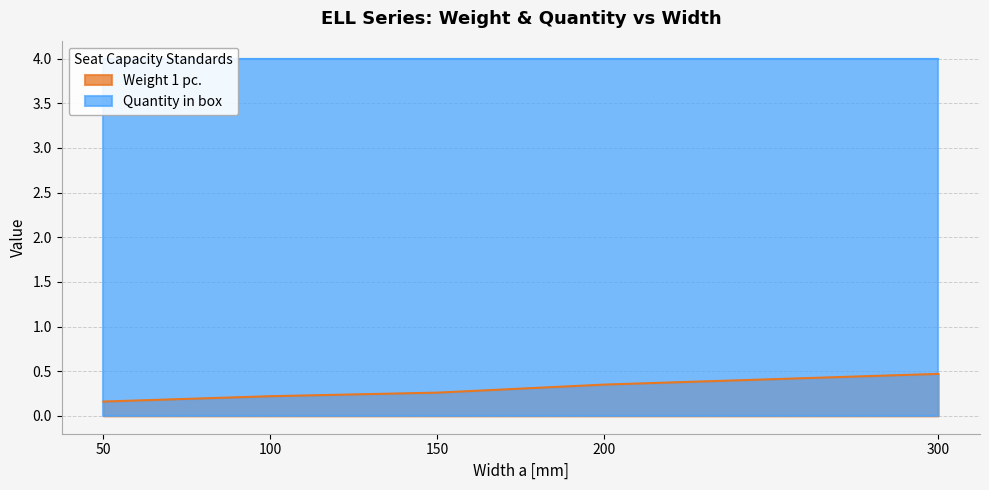

Is it true that the value at 150 is 0.3?

True